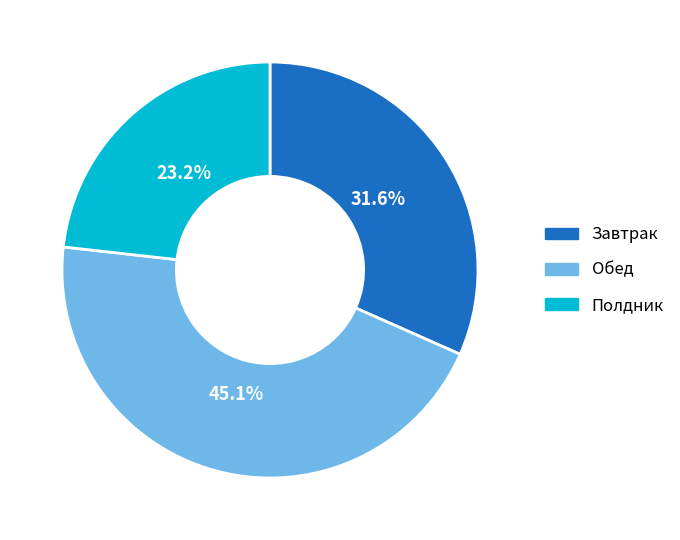

The Завтрак slice represents 32% of the pie. True or false?

True